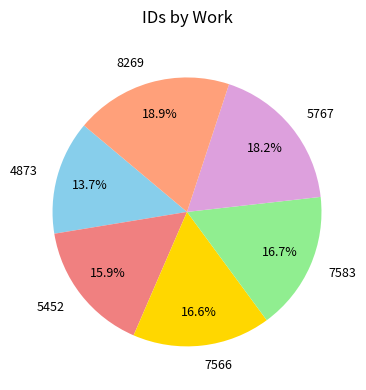

Is it true that 7583 is 30% of the pie?

False